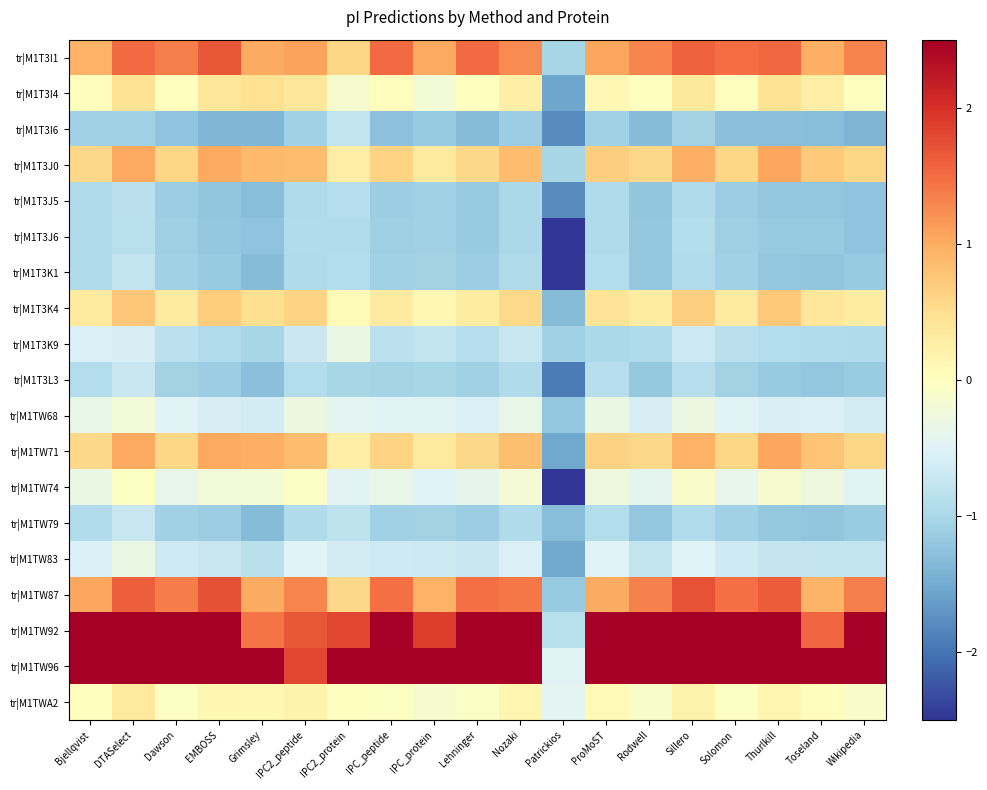

Which series has the largest total across all categories?

tr|M1TW96